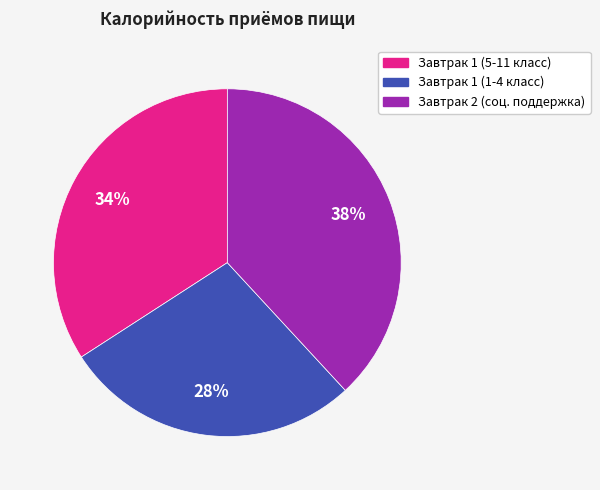

Count the number of slices in the pie.

3